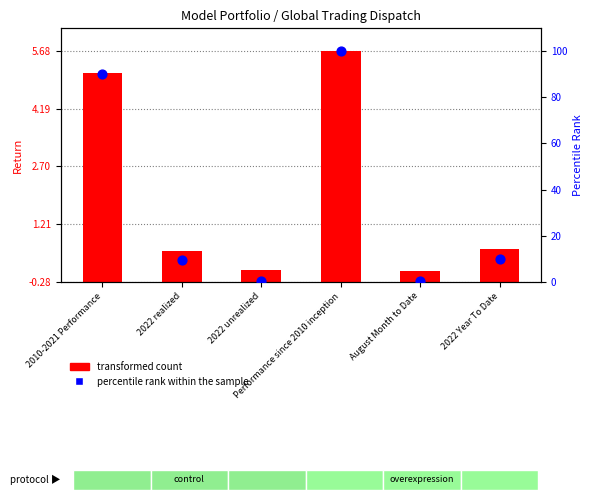

What is the total value across all series at 2022 unrealized?

0.8